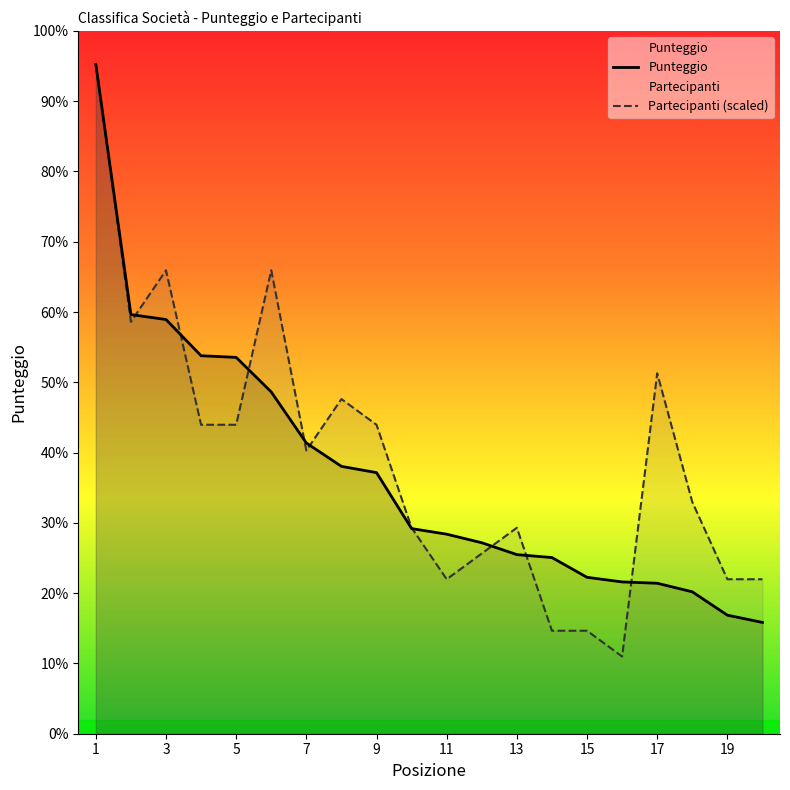

How many values in the Partecipanti (scaled) series exceed 860?

10